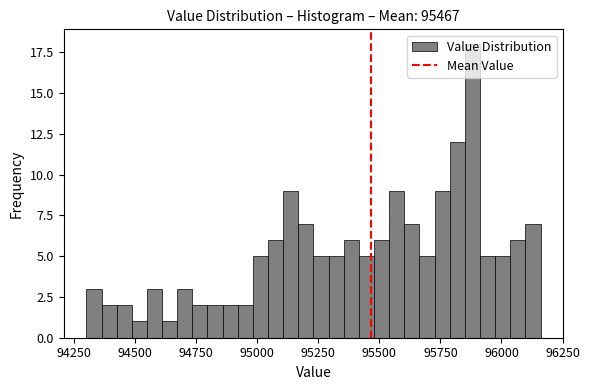

Read against the x-axis, roughly where is the centre of the tallest bar?

95900